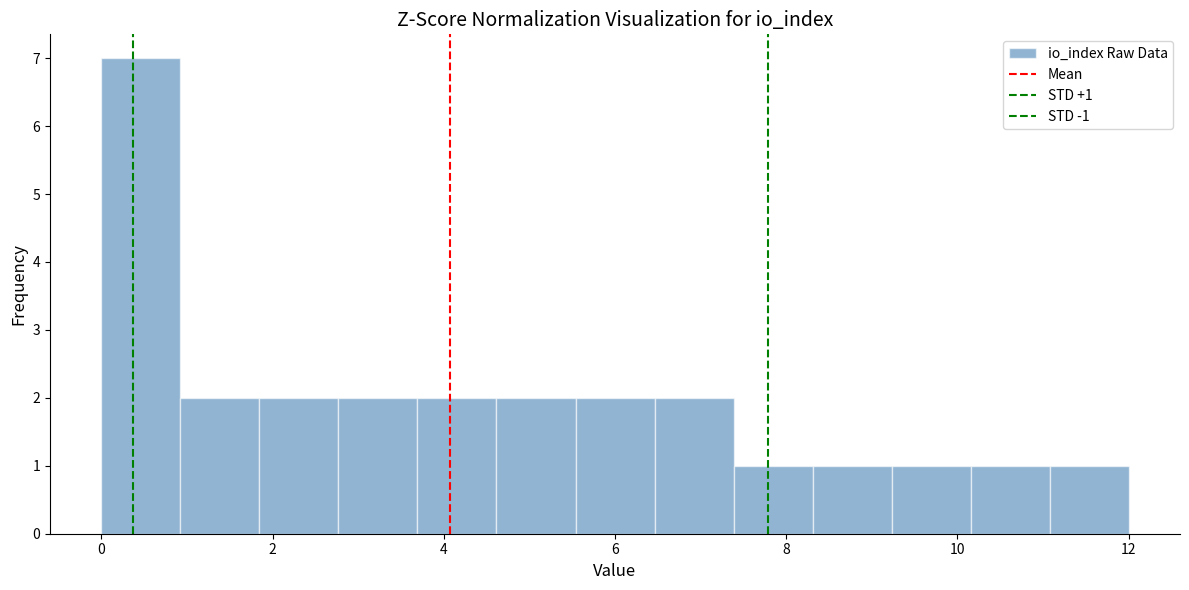

Over which range of the x-axis is the bar tallest?

0.0 to 1.0